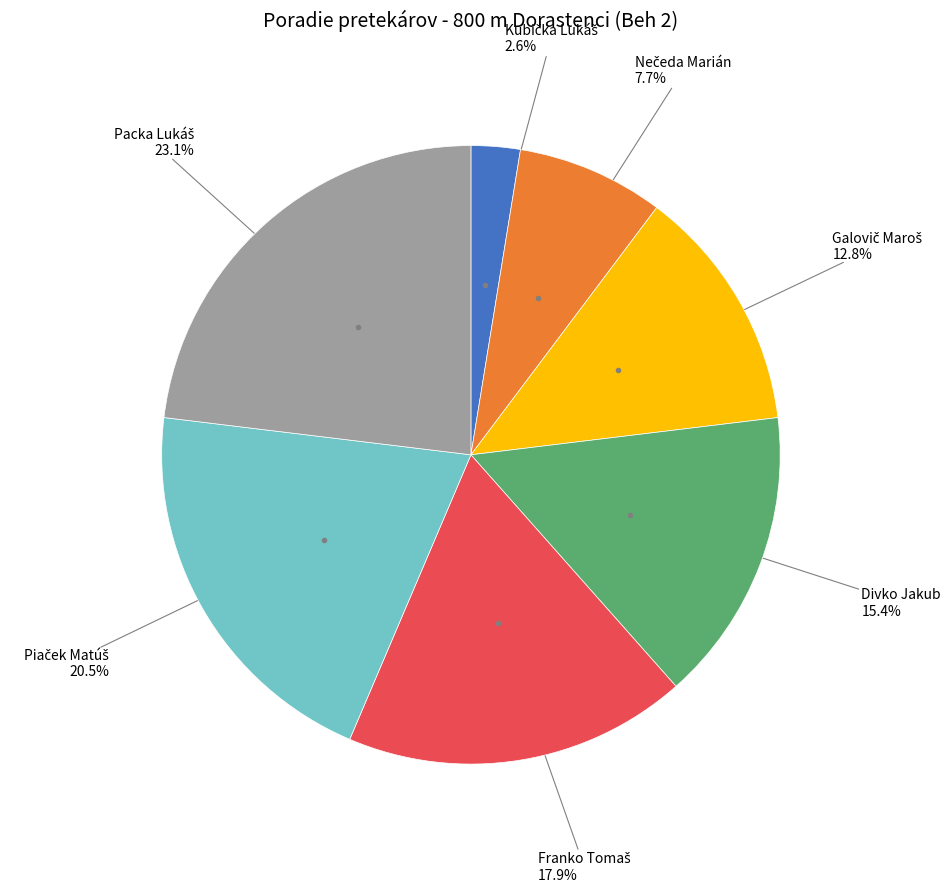

Is there a majority slice in this chart?

No